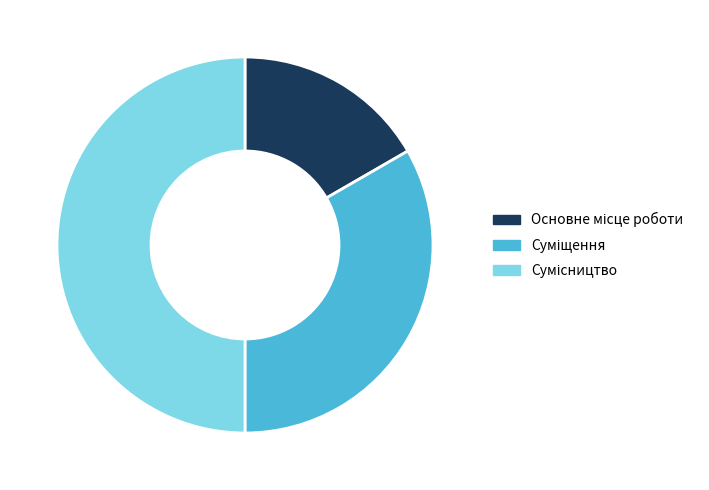

Is it true that Суміщення is 45% of the pie?

False